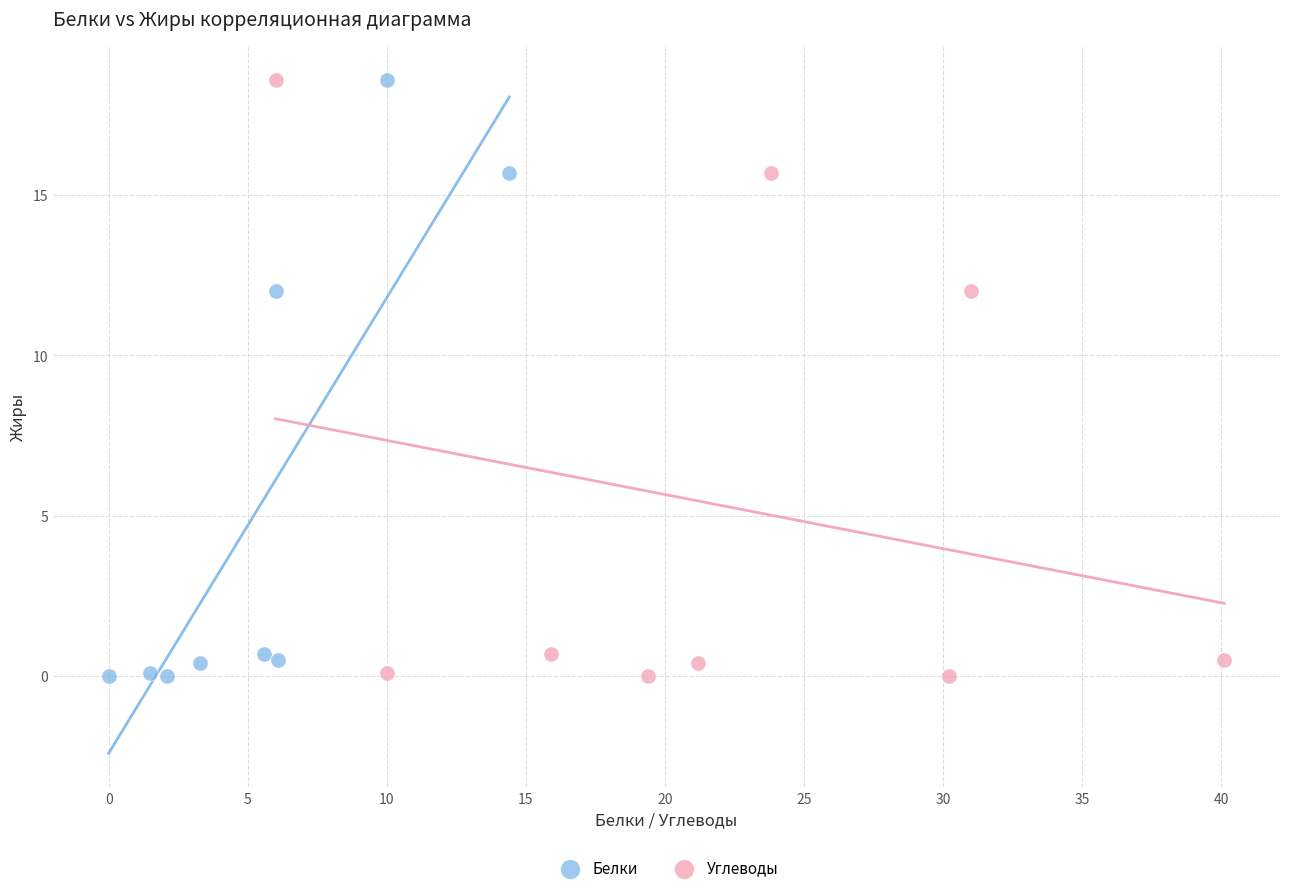

What are all the series names shown in the legend?

Белки, Углеводы